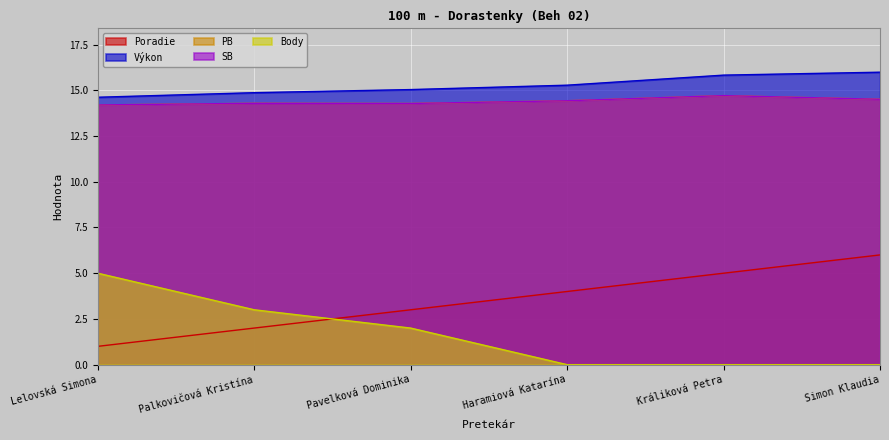

Reading left to right, extract all data points from this chart.

Poradie: Lelovská Simona=1.0	Palkovičová Kristína=2.0	Pavelková Dominika=3.0	Haramiová Katarína=4.0	Králiková Petra=5.0	Simon Klaudia=6.0
Výkon: Lelovská Simona=14.6	Palkovičová Kristína=14.9	Pavelková Dominika=15.0	Haramiová Katarína=15.3	Králiková Petra=15.8	Simon Klaudia=16.0
PB: Lelovská Simona=14.2	Palkovičová Kristína=14.3	Pavelková Dominika=14.3	Haramiová Katarína=14.4	Králiková Petra=14.7	Simon Klaudia=14.5
SB: Lelovská Simona=14.2	Palkovičová Kristína=14.3	Pavelková Dominika=14.3	Haramiová Katarína=14.4	Králiková Petra=14.7	Simon Klaudia=14.5
Body: Lelovská Simona=5.0	Palkovičová Kristína=3.0	Pavelková Dominika=2.0	Haramiová Katarína=0.0	Králiková Petra=0.0	Simon Klaudia=0.0